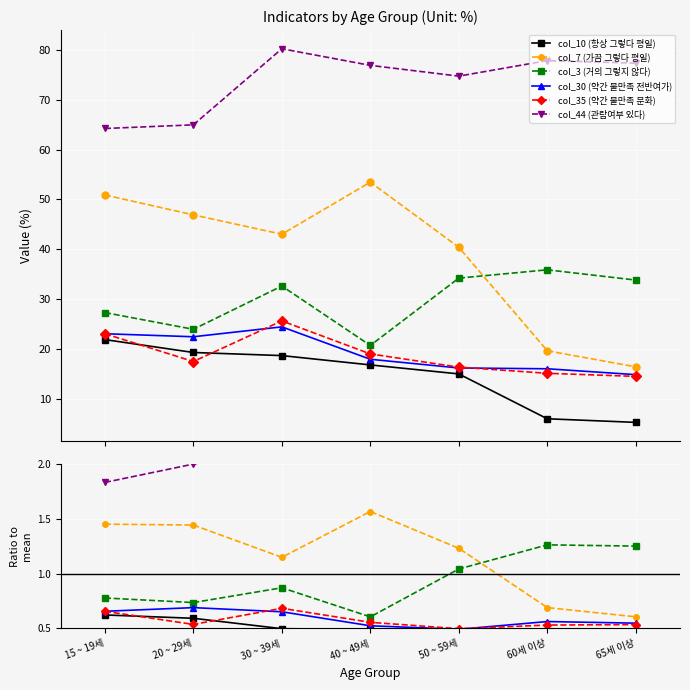

How many data points does each series have?

7